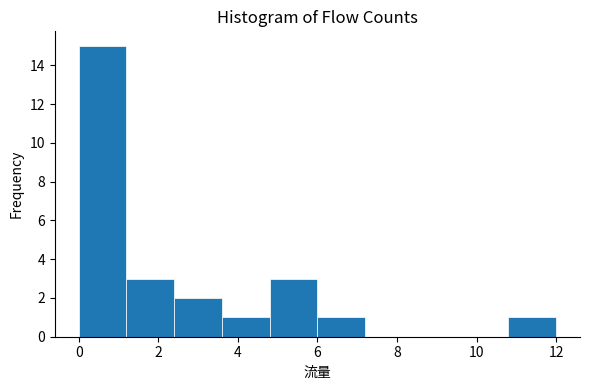

Which range on the x-axis has the tallest bar?

0.0 to 1.2